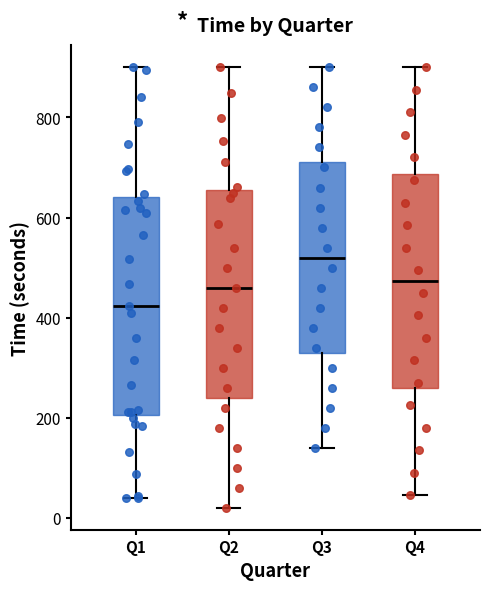

Reading left to right, transcribe this box plot: for each box, give where its median line is, the range the box spans, and where its two whiskers end, as read against the y-axis. The values are not printed on the chart, so give them approximately, as read against the axis.

Q1: median 420, box 200 to 640, whiskers 40 to 900
Q2: median 460, box 240 to 660, whiskers 20 to 900
Q3: median 520, box 340 to 720, whiskers 140 to 900
Q4: median 480, box 260 to 680, whiskers 40 to 900